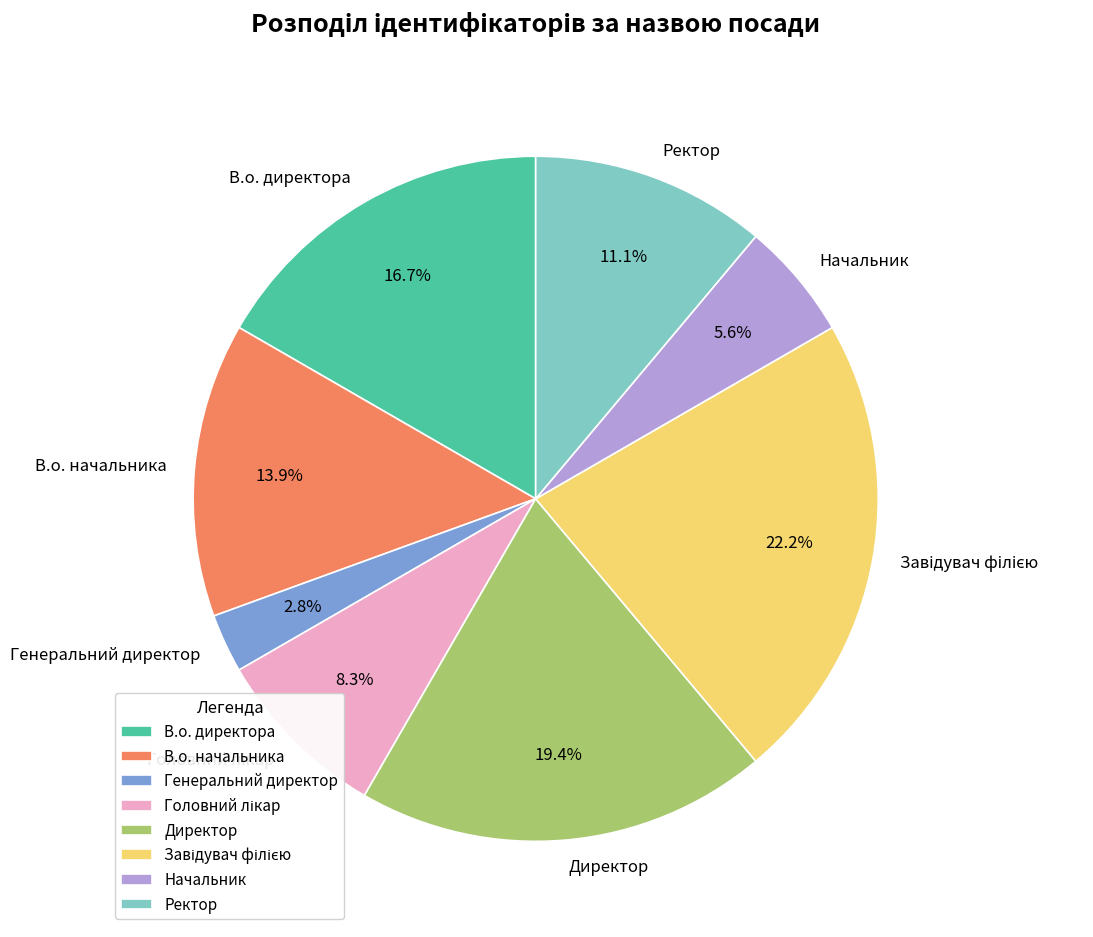

What percentage is the Директор slice, to the nearest percent?

19%